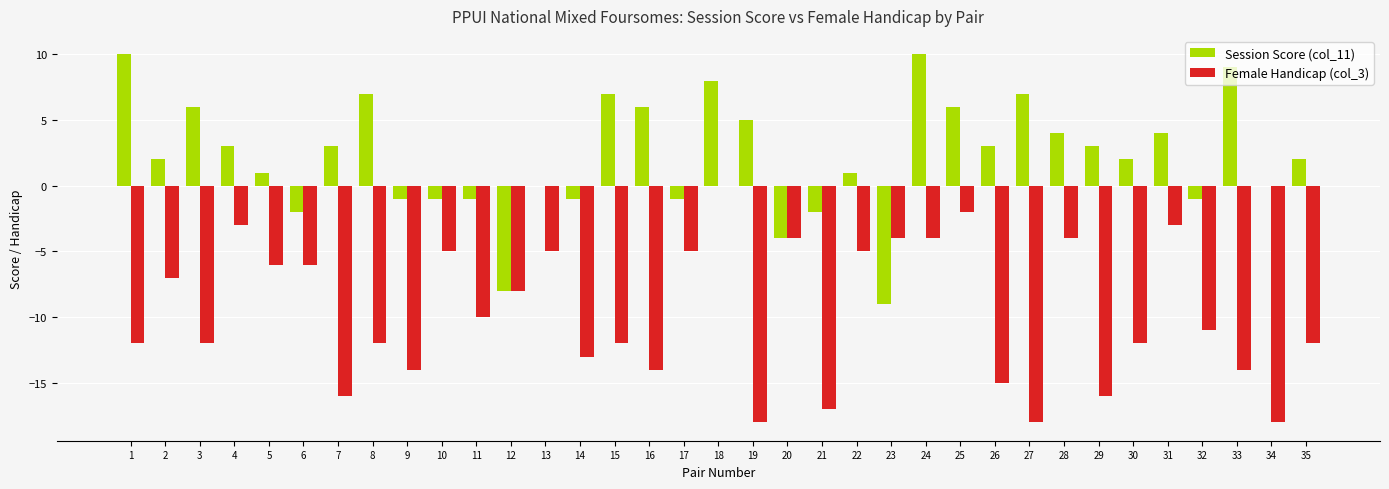

What is the sum of the Session Score (col_11) values at 24 and 33?

19